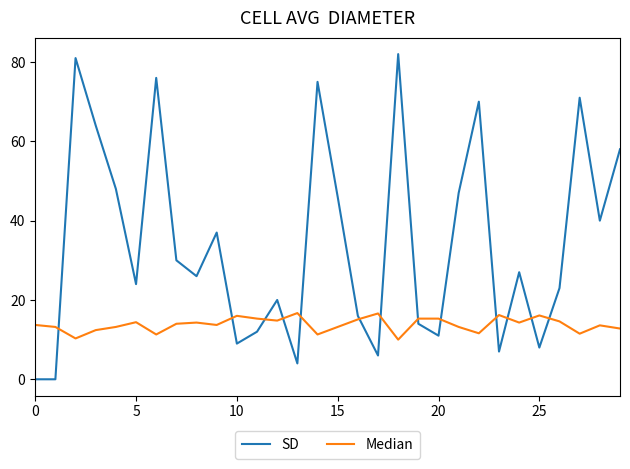

Is this an area chart (filled region under the line)?

No